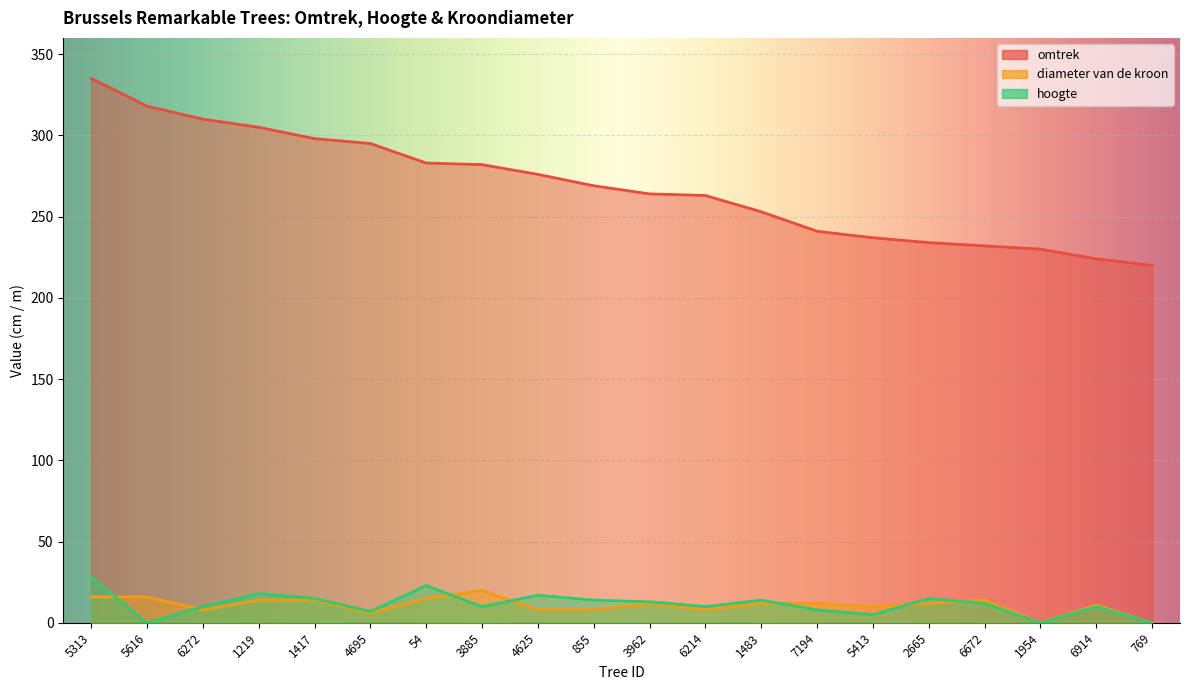

At 4625, list the series in order from smallest to largest.

diameter van de kroon, hoogte, omtrek